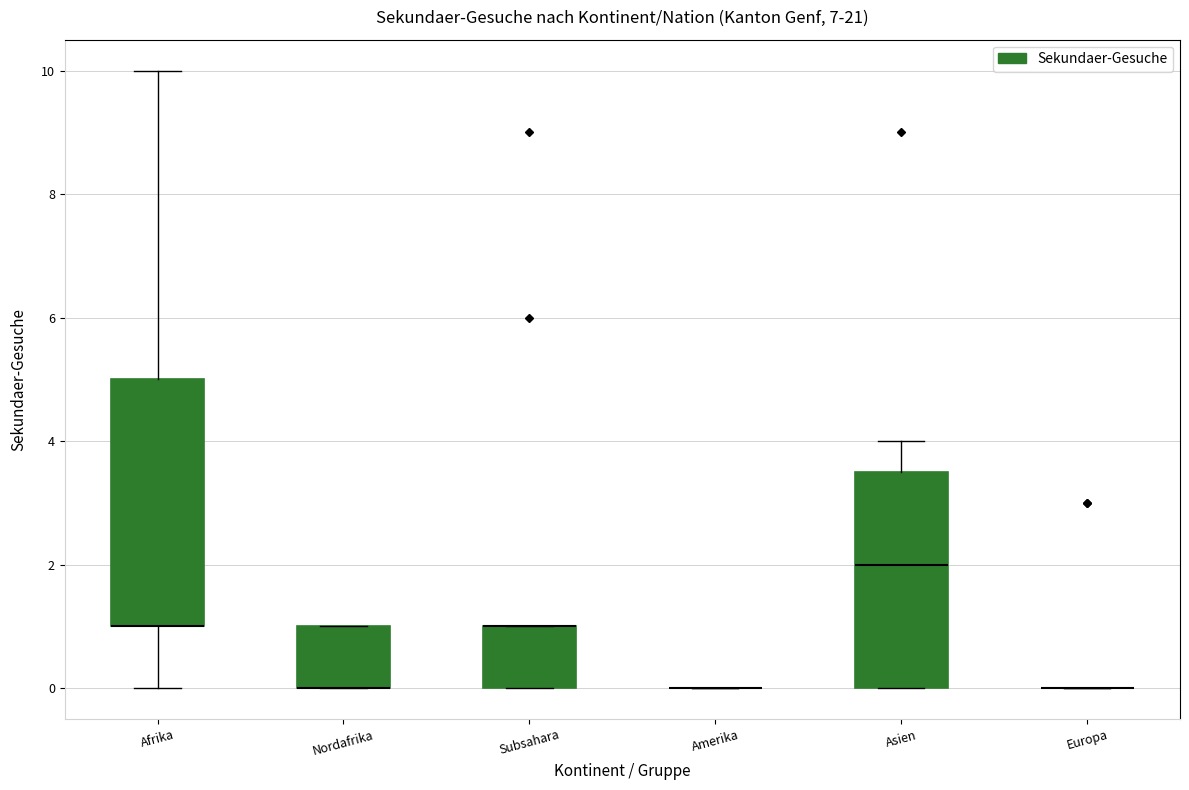

Comparing the boxes themselves (not the whiskers), which one is the tallest?

Afrika